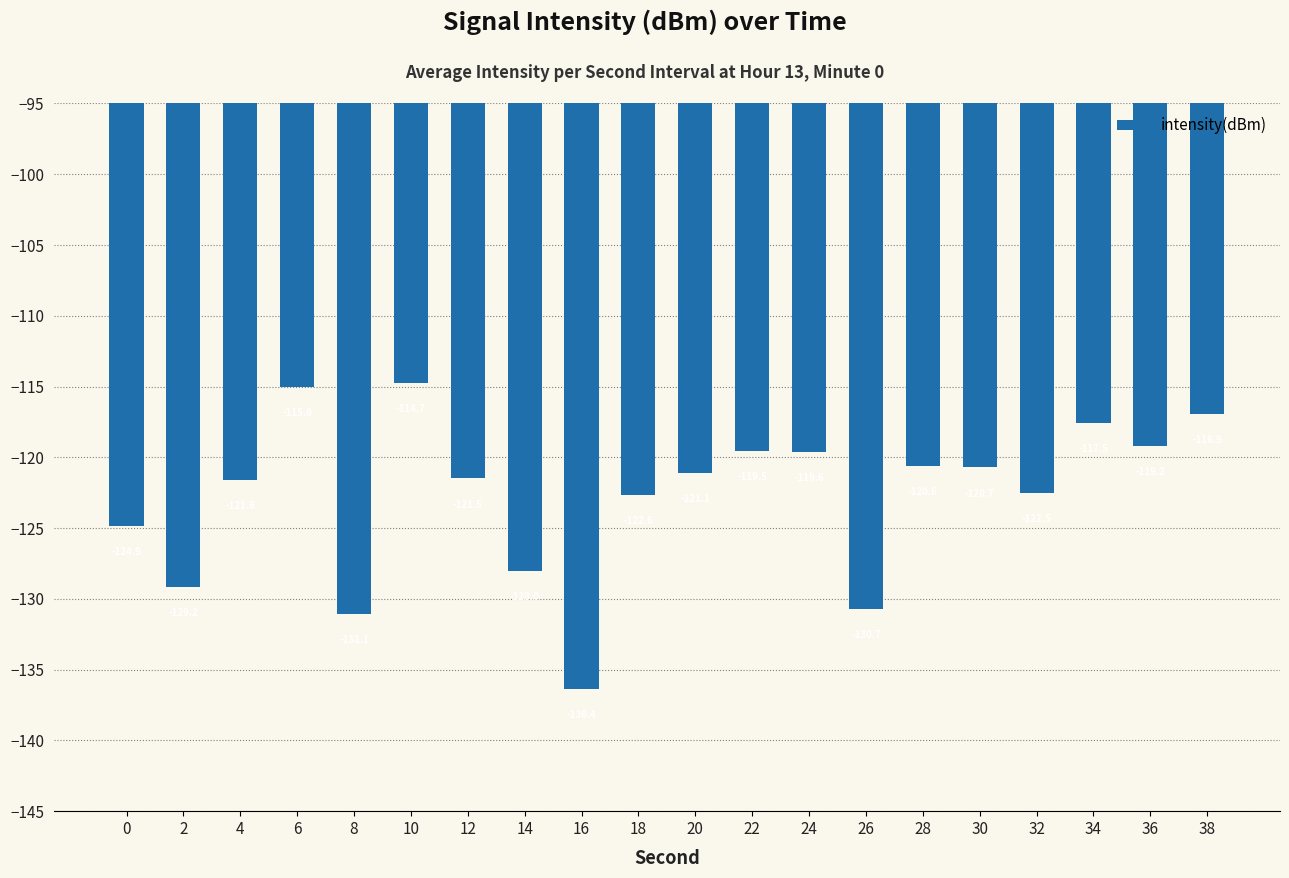

What is the smallest value displayed?

-136.4